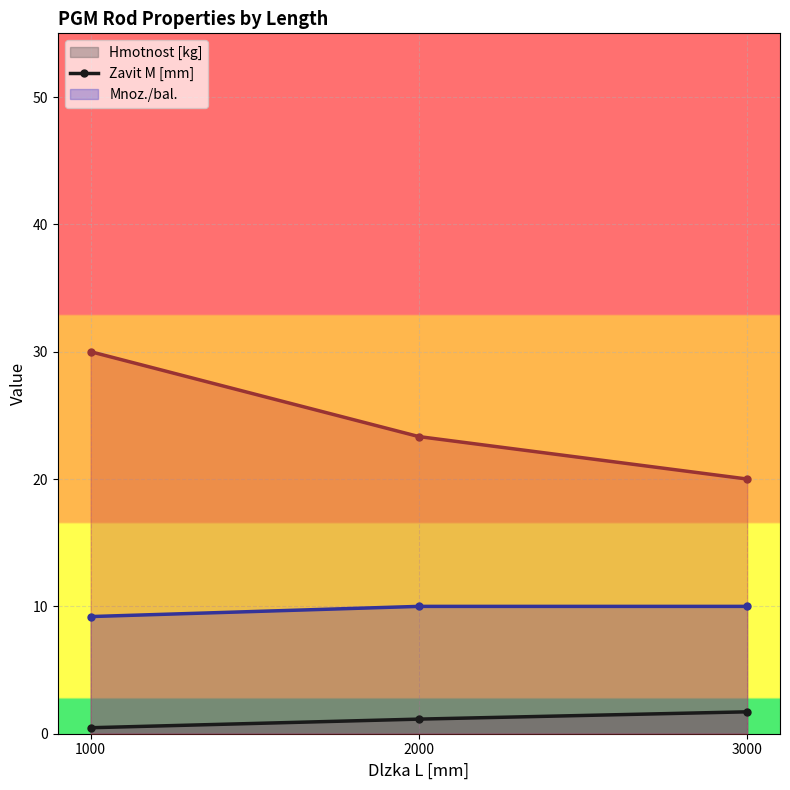

True or false: Mnoz./bal. (line) has a value of 19.6 at 1000.

False